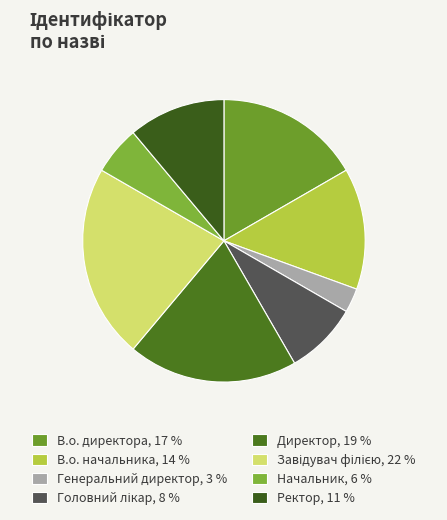

True or false: В.о. начальника accounts for 5% of the total.

False